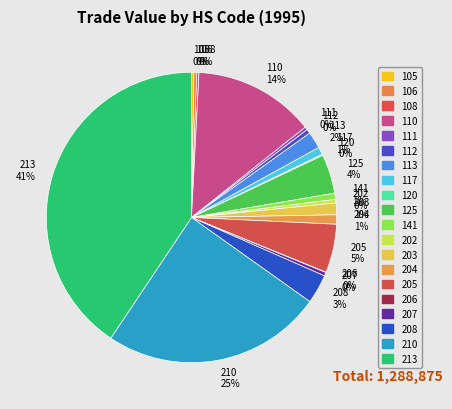

True or false: 141 1% accounts for 1% of the total.

True